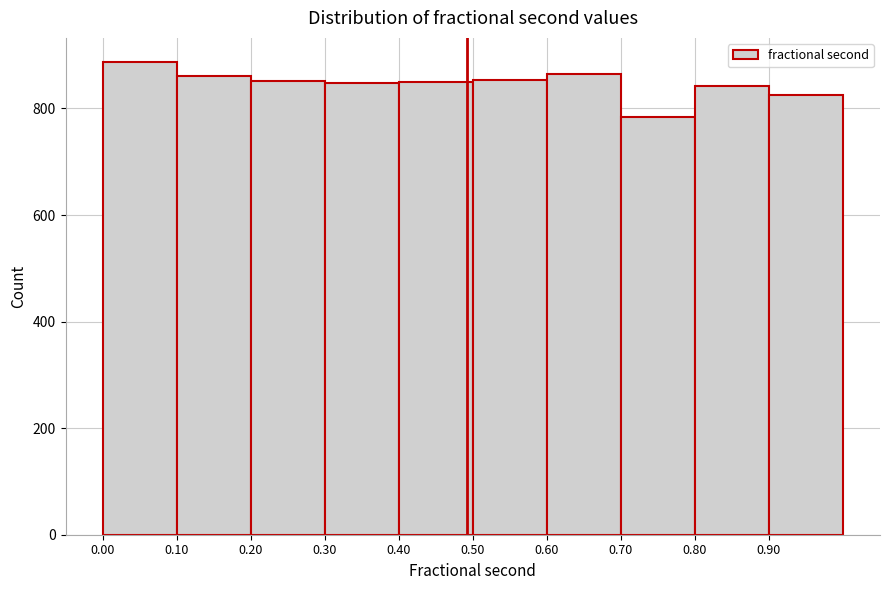

Reading left to right, list every bar in this chart as the range it spans on the x-axis followed by its height. The values are not printed on the chart, so give them approximately, as read against the axis.

0.0 to 0.1: 880
0.1 to 0.2: 860
0.2 to 0.3: 860
0.3 to 0.4: 840
0.4 to 0.5: 860
0.5 to 0.6: 860
0.6 to 0.7: 860
0.7 to 0.8: 780
0.8 to 0.9: 840
0.9 to 1.0: 820